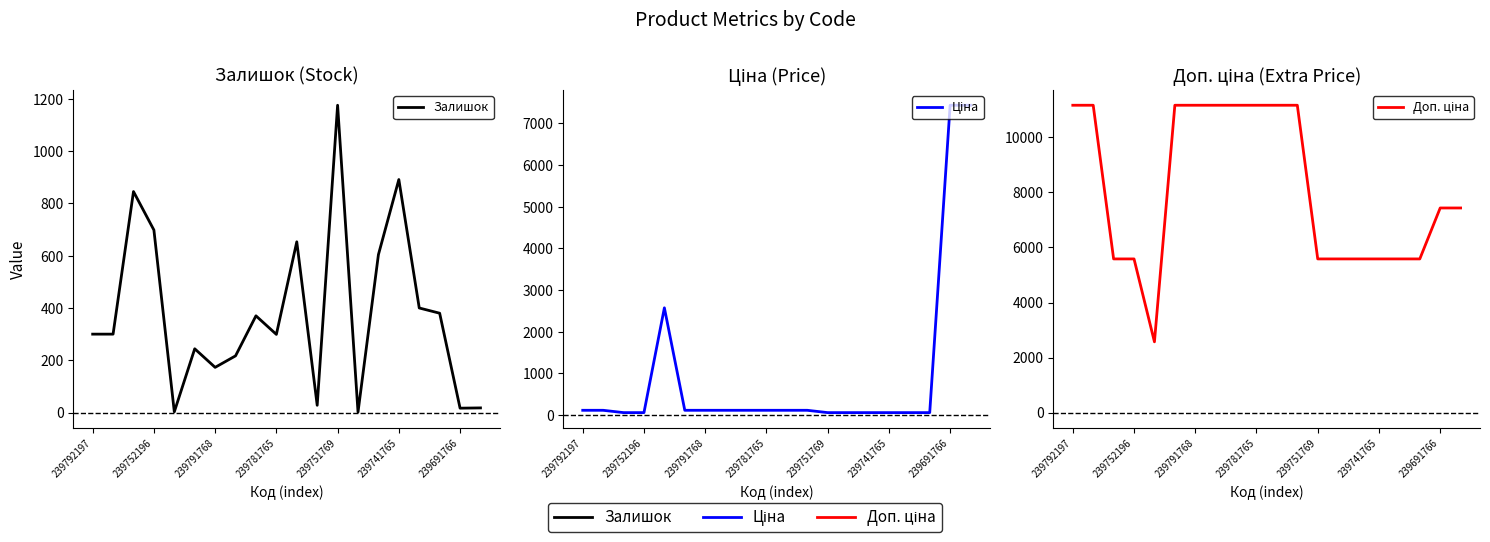

What position from the left is 10?

11